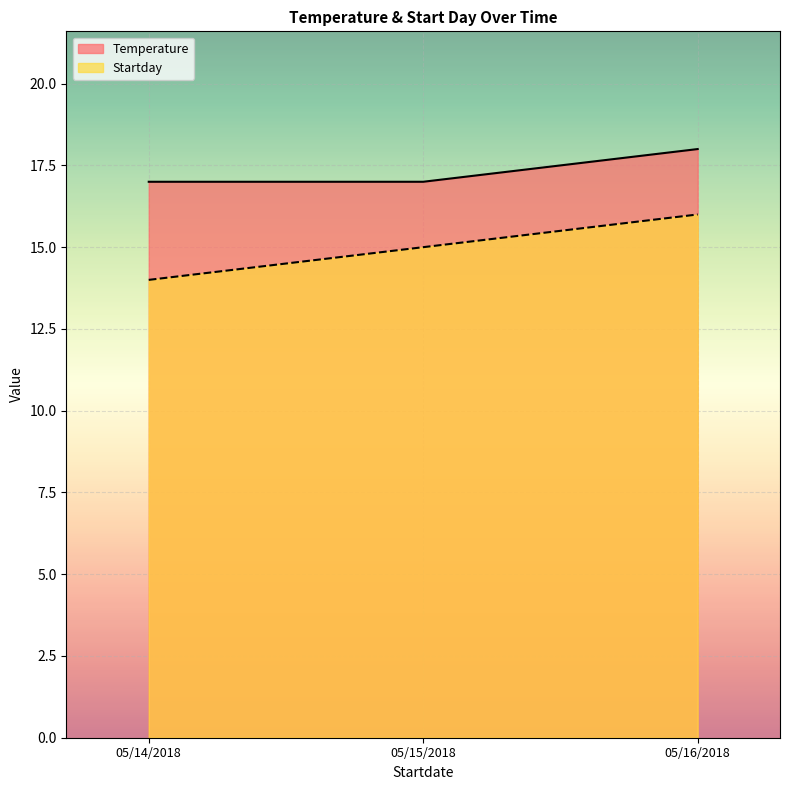

What is the minimum value for Startday?

14